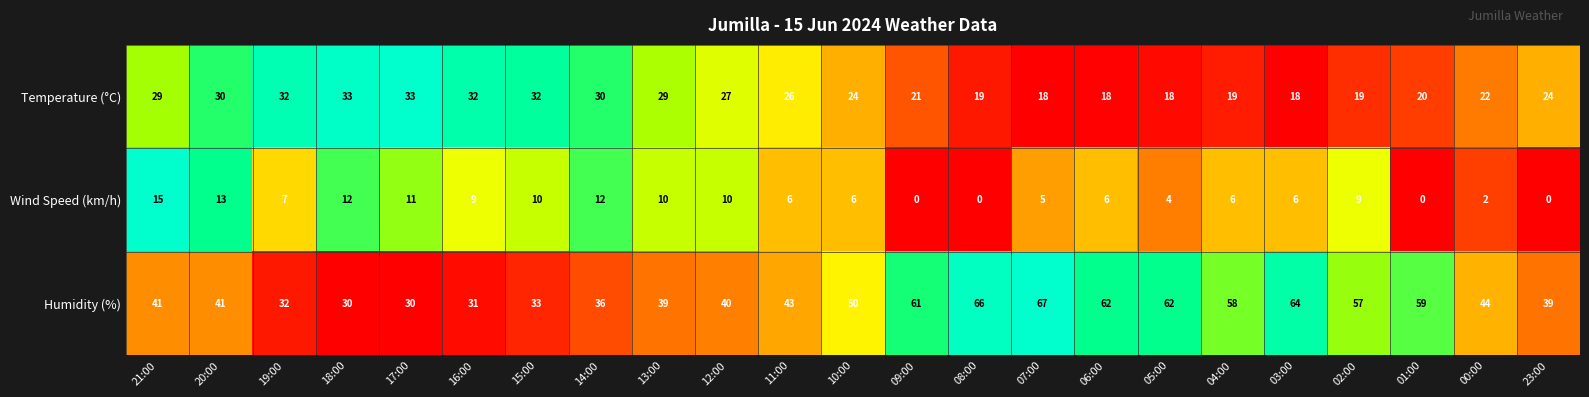

What is the difference between the maximum and minimum values in the Humidity (%) series?

37